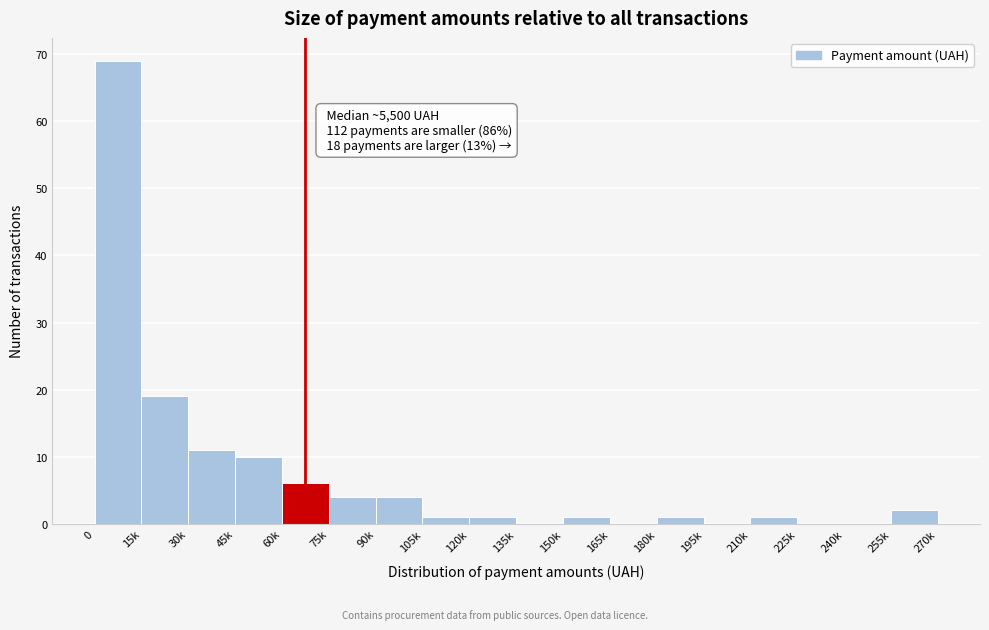

Reading left to right, extract all data points from this chart.

0=69	15k=19	30k=11	45k=10	60k=6	75k=4	90k=4	105k=1	120k=1	135k=0	150k=1	165k=0	180k=1	195k=0	210k=1	225k=0	240k=0	255k=2